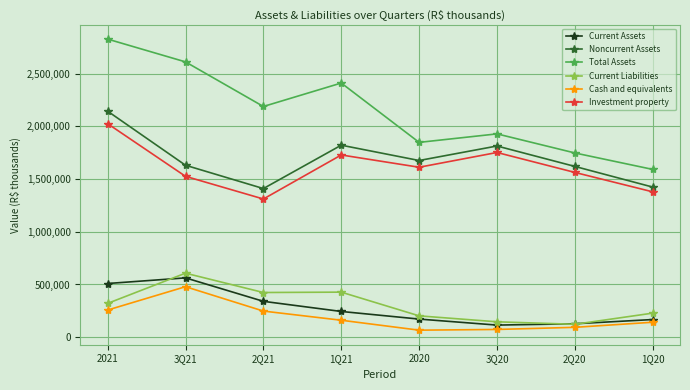

What is the spread (max minus min) of values at 1Q21?

2248878